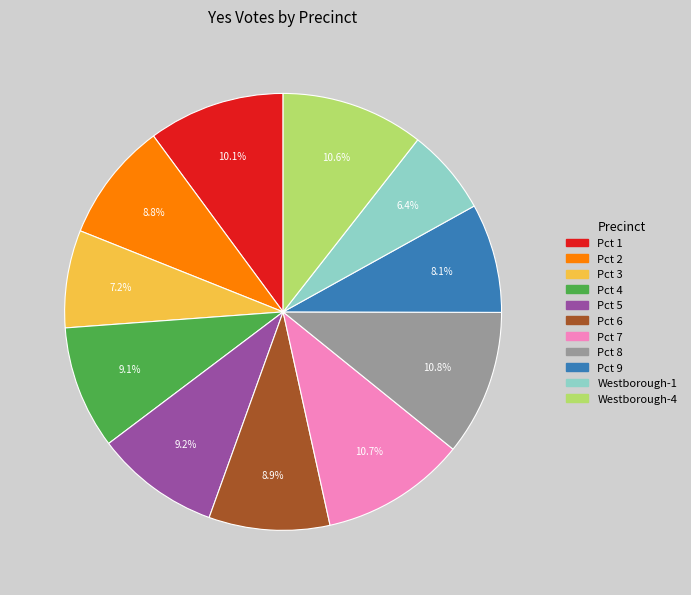

Is it true that Pct 5 is 4% of the pie?

False